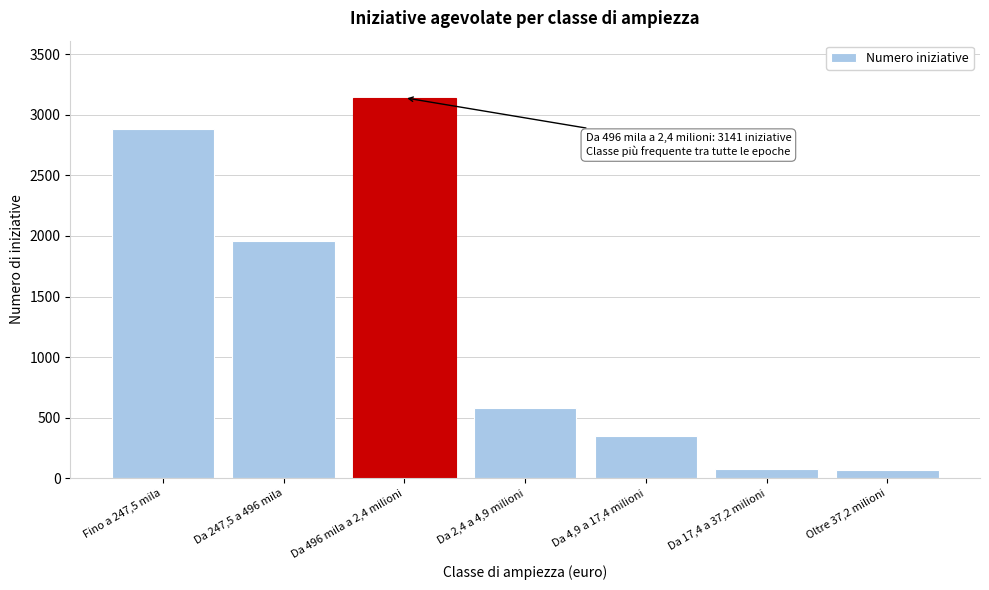

The value at Da 496 mila a 2,4 milioni is 4176. True or false?

False